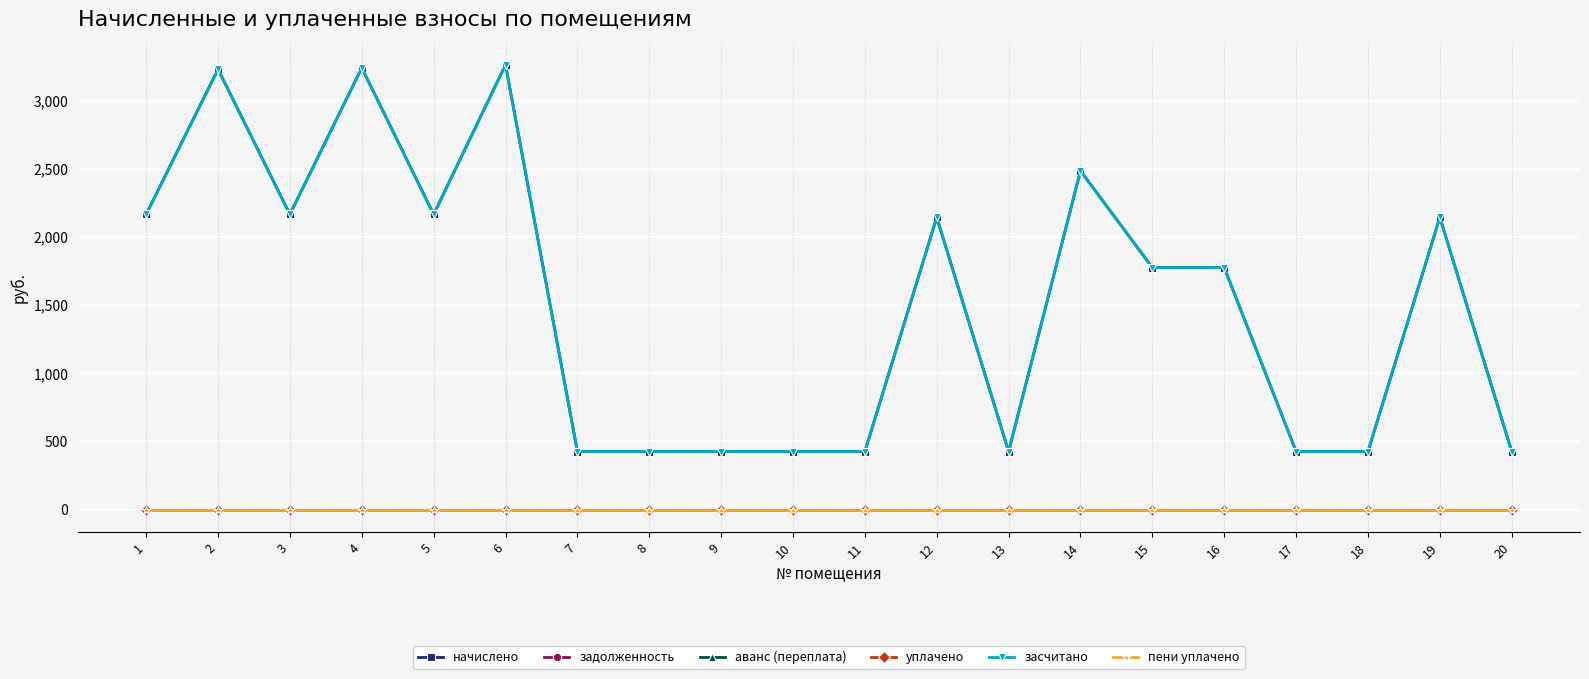

Does the chart have visible grid lines?

Yes